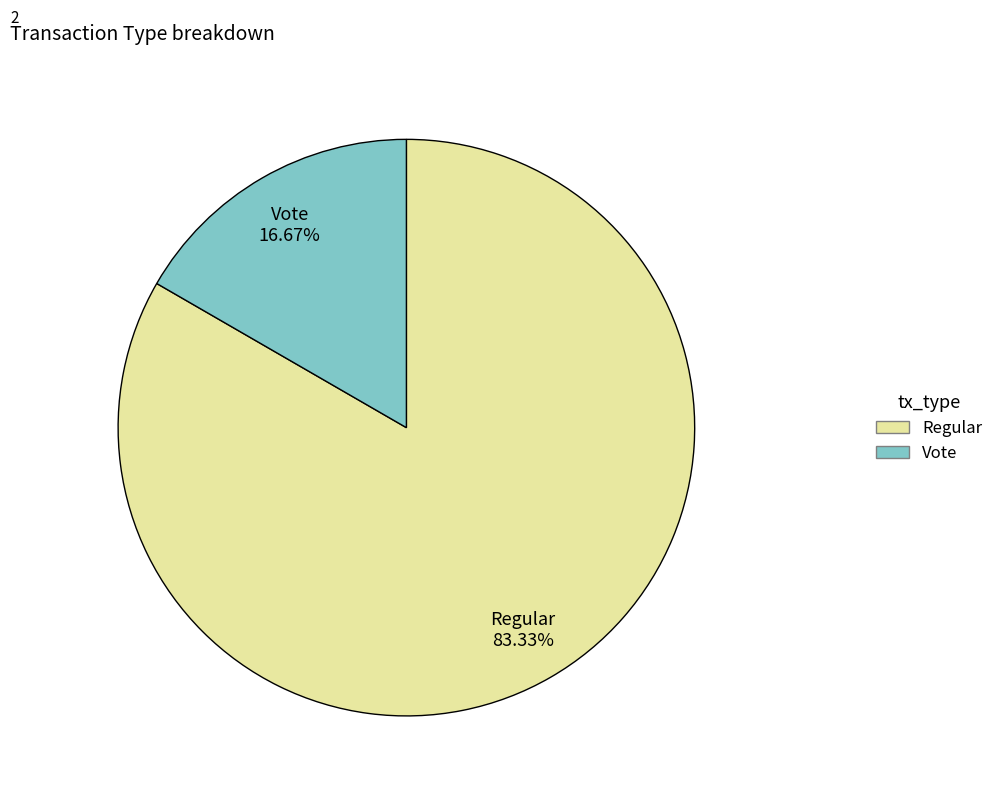

Count the number of slices in the pie.

2